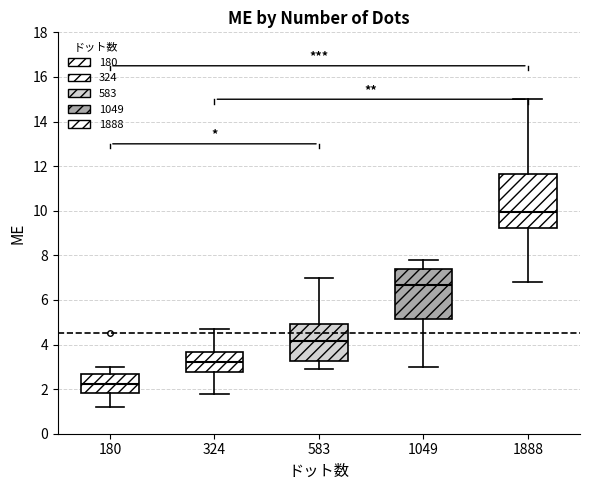

Reading left to right, read every box against the y-axis: the position of its median line, the range the box covers, and the ends of its whiskers. The values are not printed on the chart, so give them approximately, as read against the axis.

180: median 2.2, box 1.8 to 2.8, whiskers 1.2 to 3.0
324: median 3.2, box 2.8 to 3.6, whiskers 1.8 to 4.8
583: median 4.2, box 3.2 to 5.0, whiskers 3.0 to 7.0
1049: median 6.6, box 5.2 to 7.4, whiskers 3.0 to 7.8
1888: median 10.0, box 9.2 to 11.6, whiskers 6.8 to 15.0